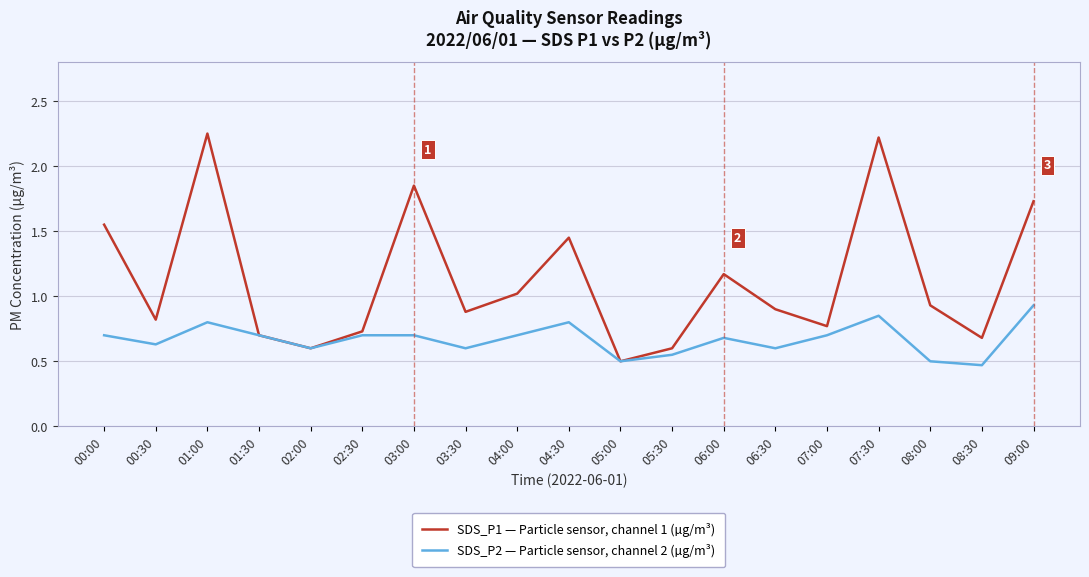

True or false: SDS_P2 — Particle sensor, channel 2 (µg/m³) has more than 1 points higher than both neighbors.

True